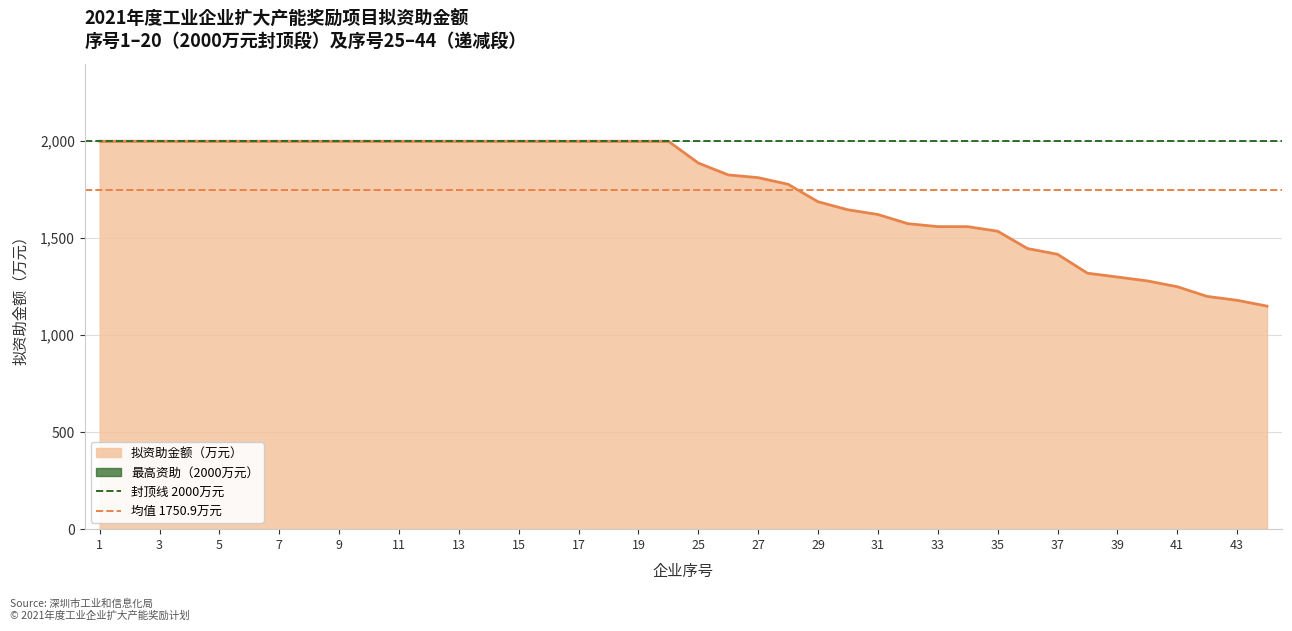

How many series are shown in this chart?

2